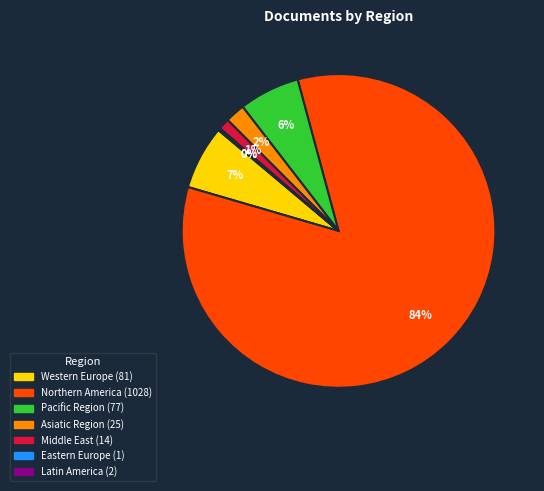

Which category has the biggest portion of the pie?

Northern America